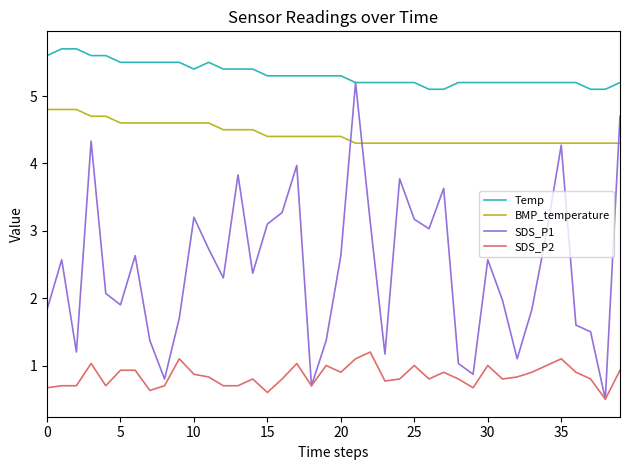

True or false: Temp has more than 0 points higher than both neighbors.

True